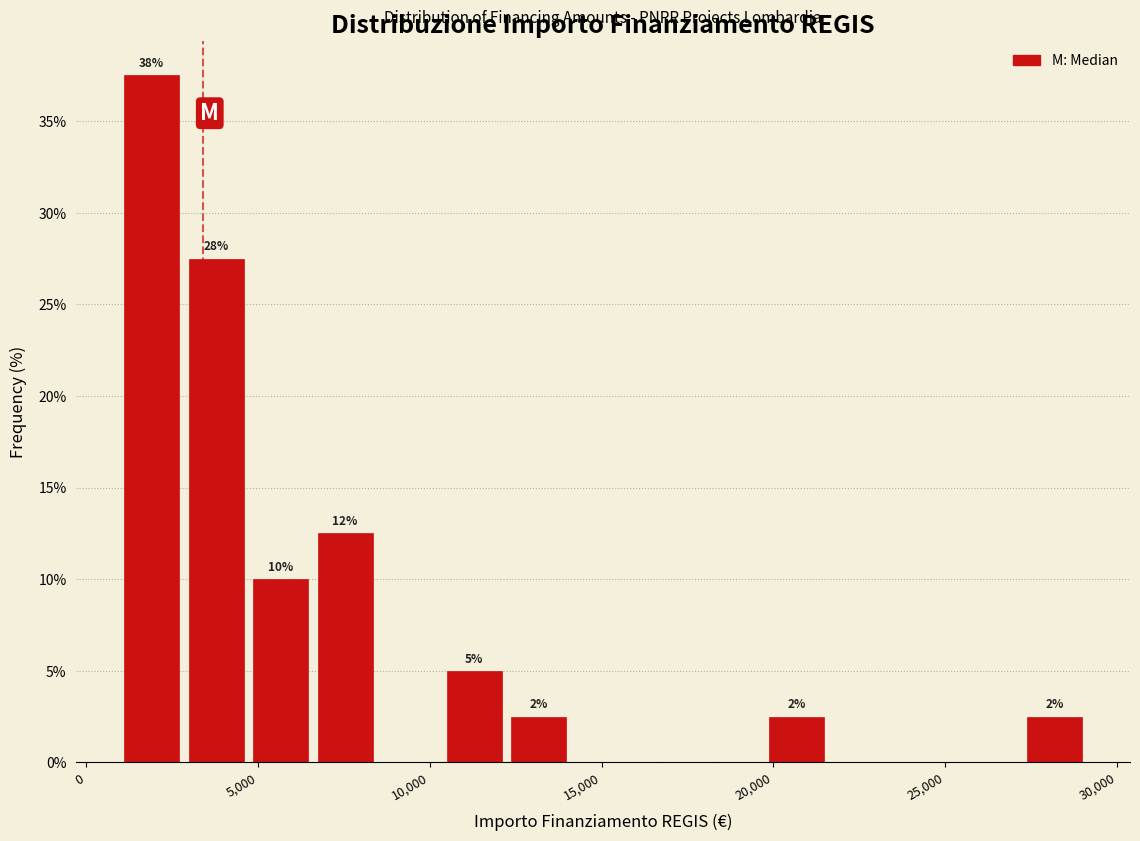

Around what value on the x-axis is the tallest bar? Give the approximate position of its centre, as read against the axis.

2000